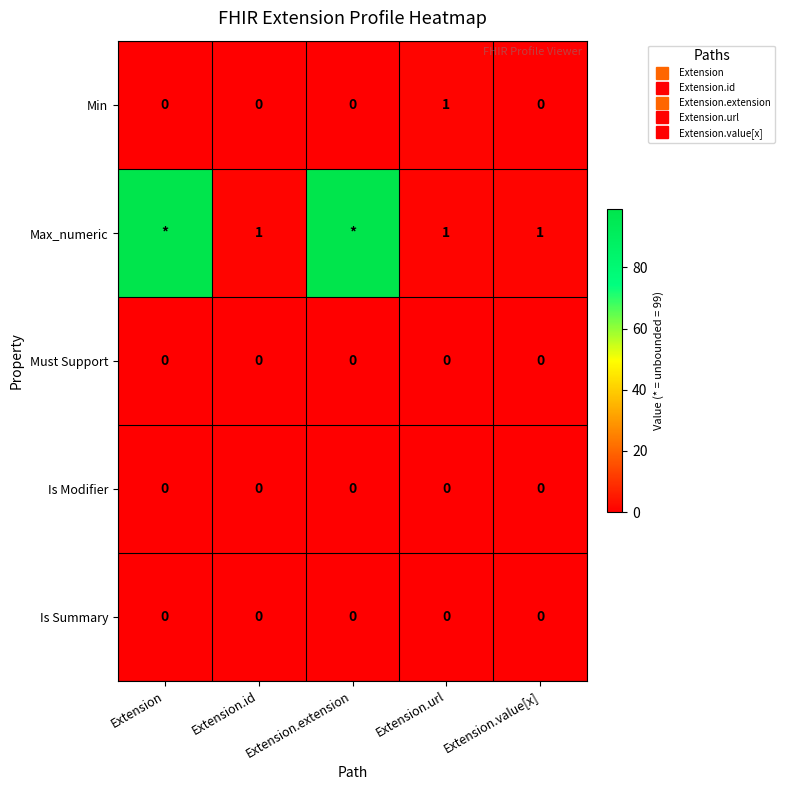

The Min series shows -1 at Extension.value[x]. True or false?

False